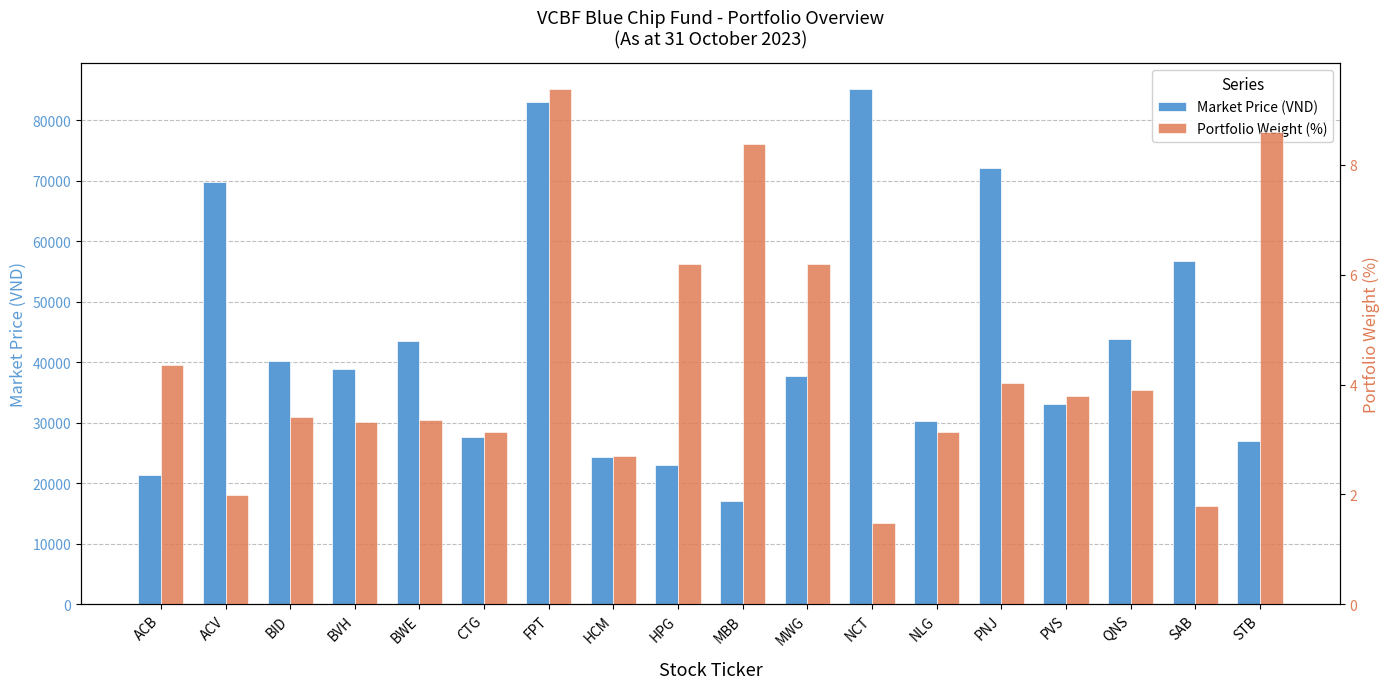

At which category is the sum across all series the highest?

NCT